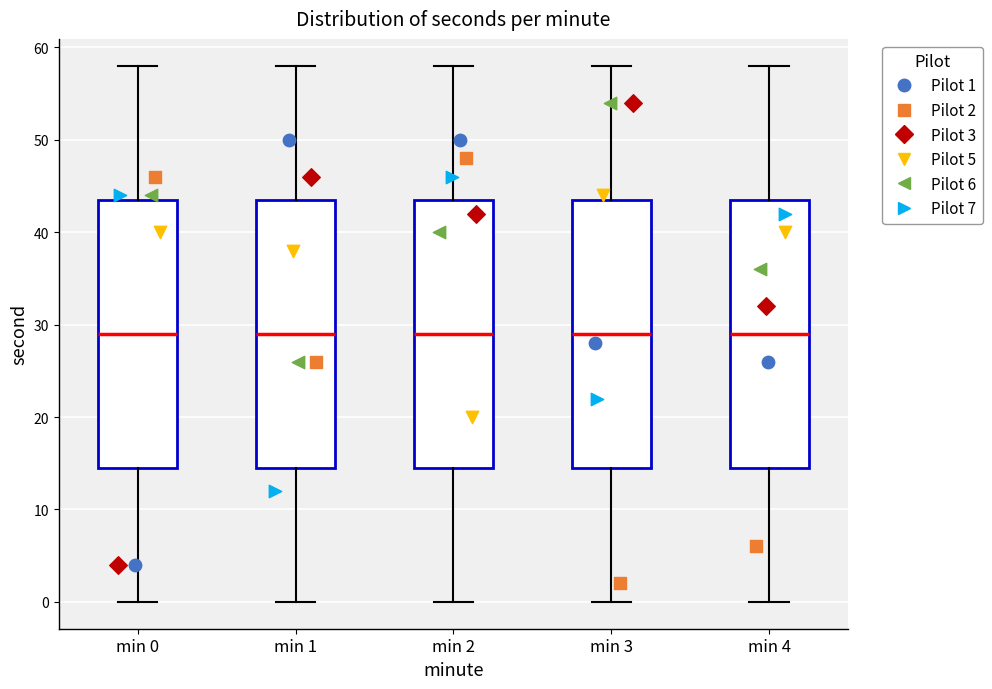

Reading left to right, transcribe this box plot: for each box, give where its median line is, the range the box spans, and where its two whiskers end, as read against the y-axis. The values are not printed on the chart, so give them approximately, as read against the axis.

min 0: median 29, box 15 to 44, whiskers 0 to 58
min 1: median 29, box 15 to 44, whiskers 0 to 58
min 2: median 29, box 15 to 44, whiskers 0 to 58
min 3: median 29, box 15 to 44, whiskers 0 to 58
min 4: median 29, box 15 to 44, whiskers 0 to 58